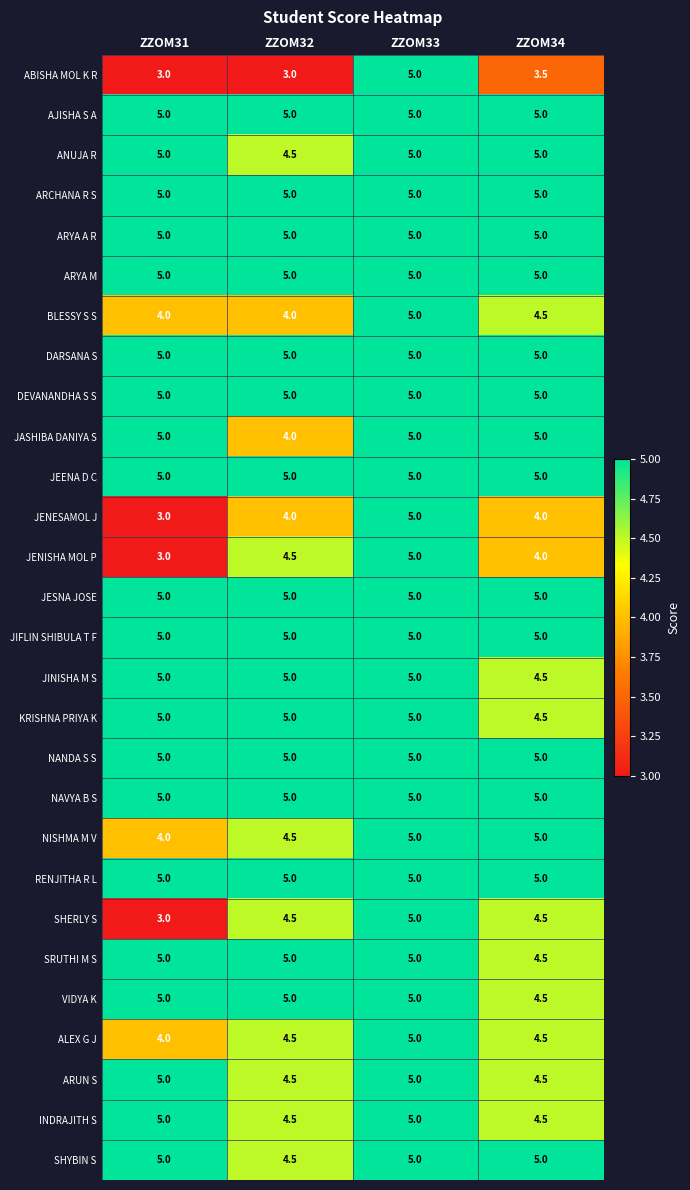

At how many categories does at least one series exceed 4?

4